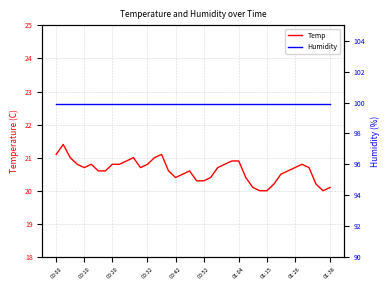

Reading left to right, transcribe all the data shown in this chart.

Temp: 21.1	21.4	21.0	20.8	20.7	20.8	20.6	20.6	20.8	20.8	20.9	21.0	20.7	20.8	21.0	21.1	20.6	20.4	20.5	20.6	20.3	20.3	20.4	20.7	20.8	20.9	20.9	20.4	20.1	20.0	20.0	20.2	20.5	20.6	20.7	20.8	20.7	20.2	20.0	20.1
Humidity: 99.9	99.9	99.9	99.9	99.9	99.9	99.9	99.9	99.9	99.9	99.9	99.9	99.9	99.9	99.9	99.9	99.9	99.9	99.9	99.9	99.9	99.9	99.9	99.9	99.9	99.9	99.9	99.9	99.9	99.9	99.9	99.9	99.9	99.9	99.9	99.9	99.9	99.9	99.9	99.9